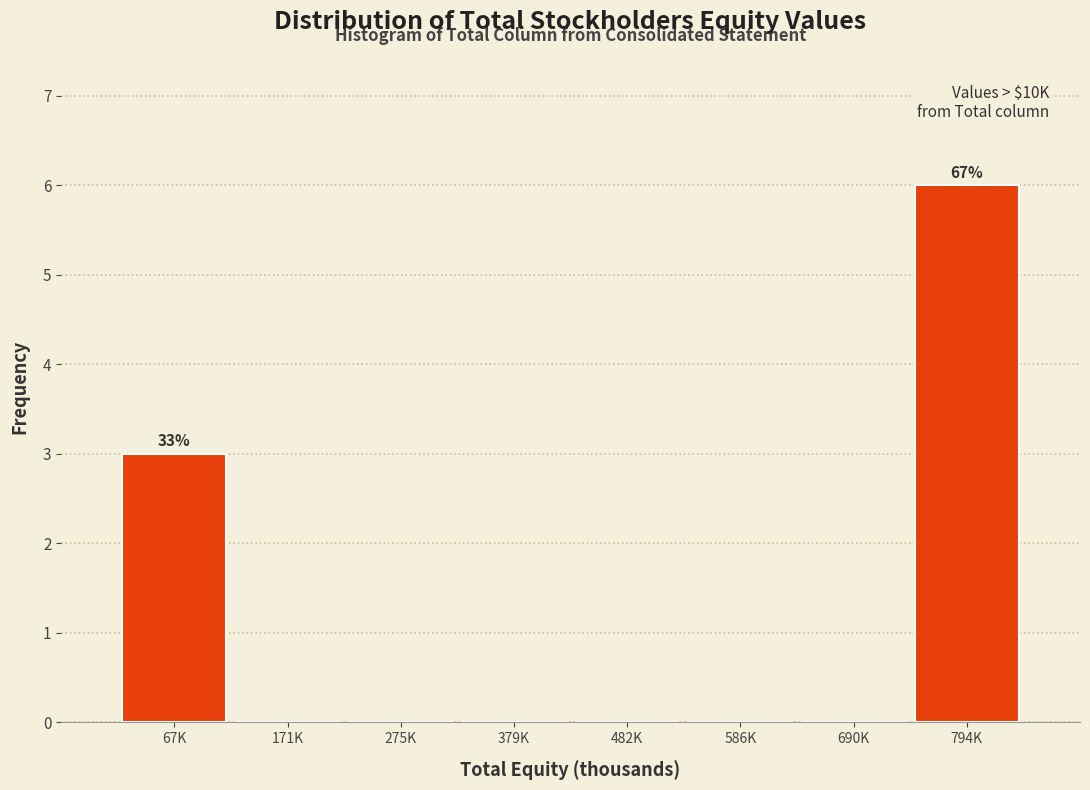

Reading left to right, transcribe all the data shown in this chart.

67K=3	171K=0	275K=0	379K=0	482K=0	586K=0	690K=0	794K=6